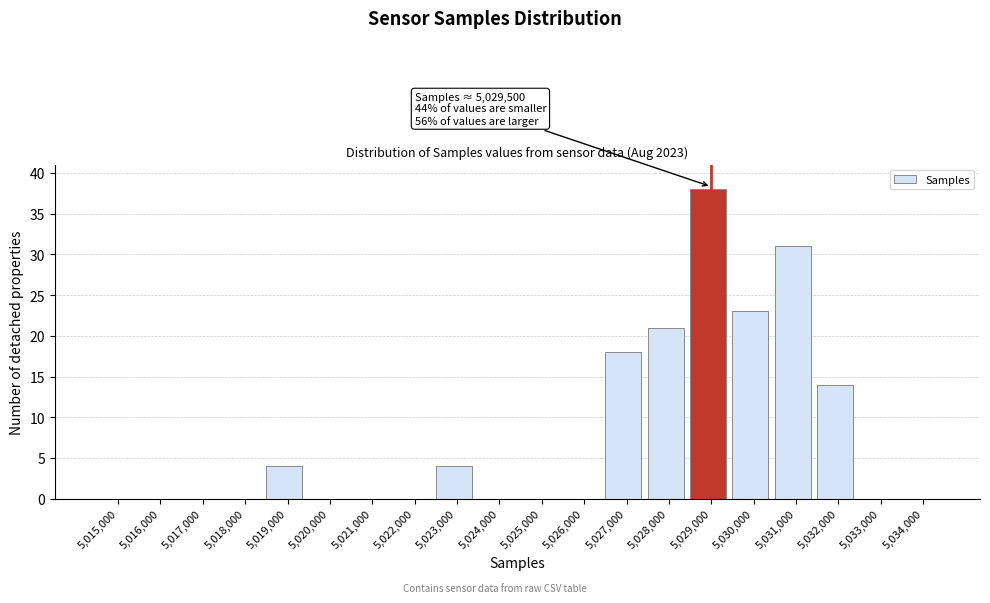

Reading left to right, extract all data points from this chart.

5,015,000=0	5,016,000=0	5,017,000=0	5,018,000=0	5,019,000=4	5,020,000=0	5,021,000=0	5,022,000=0	5,023,000=4	5,024,000=0	5,025,000=0	5,026,000=0	5,027,000=18	5,028,000=21	5,029,000=38	5,030,000=23	5,031,000=31	5,032,000=14	5,033,000=0	5,034,000=0